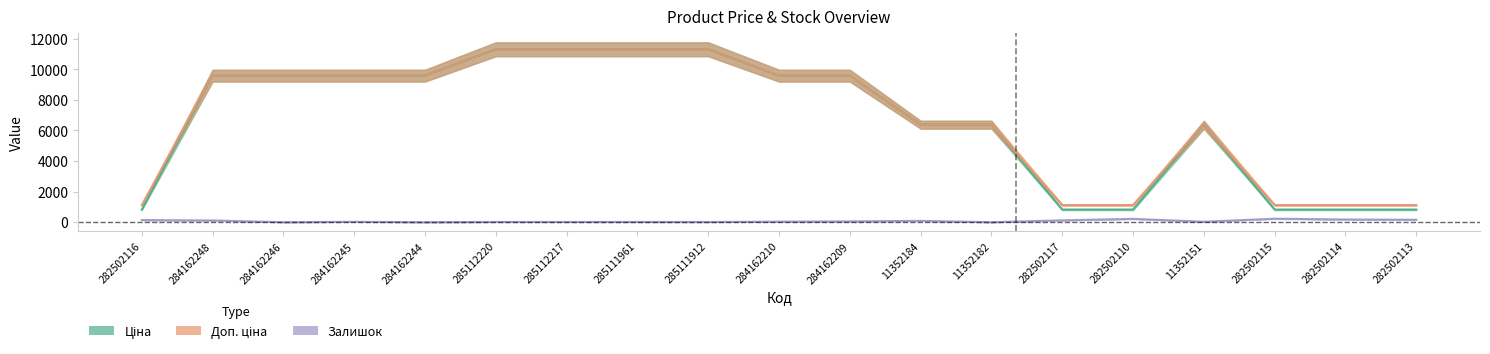

How many values in the Залишок series are below 36?

9